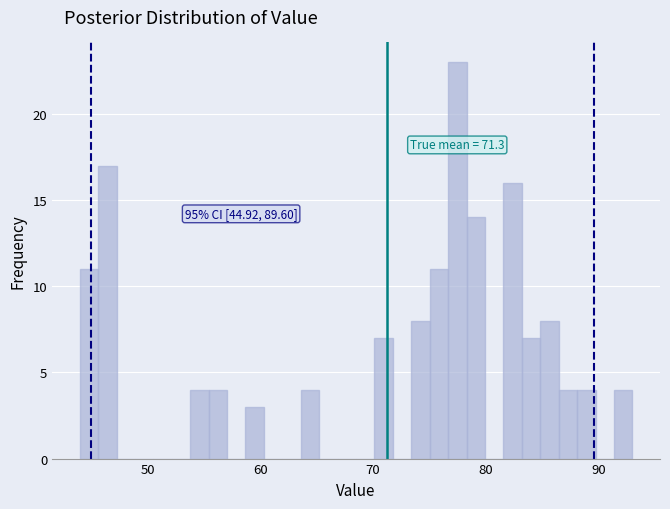

Read against the x-axis, roughly where is the centre of the tallest bar?

77